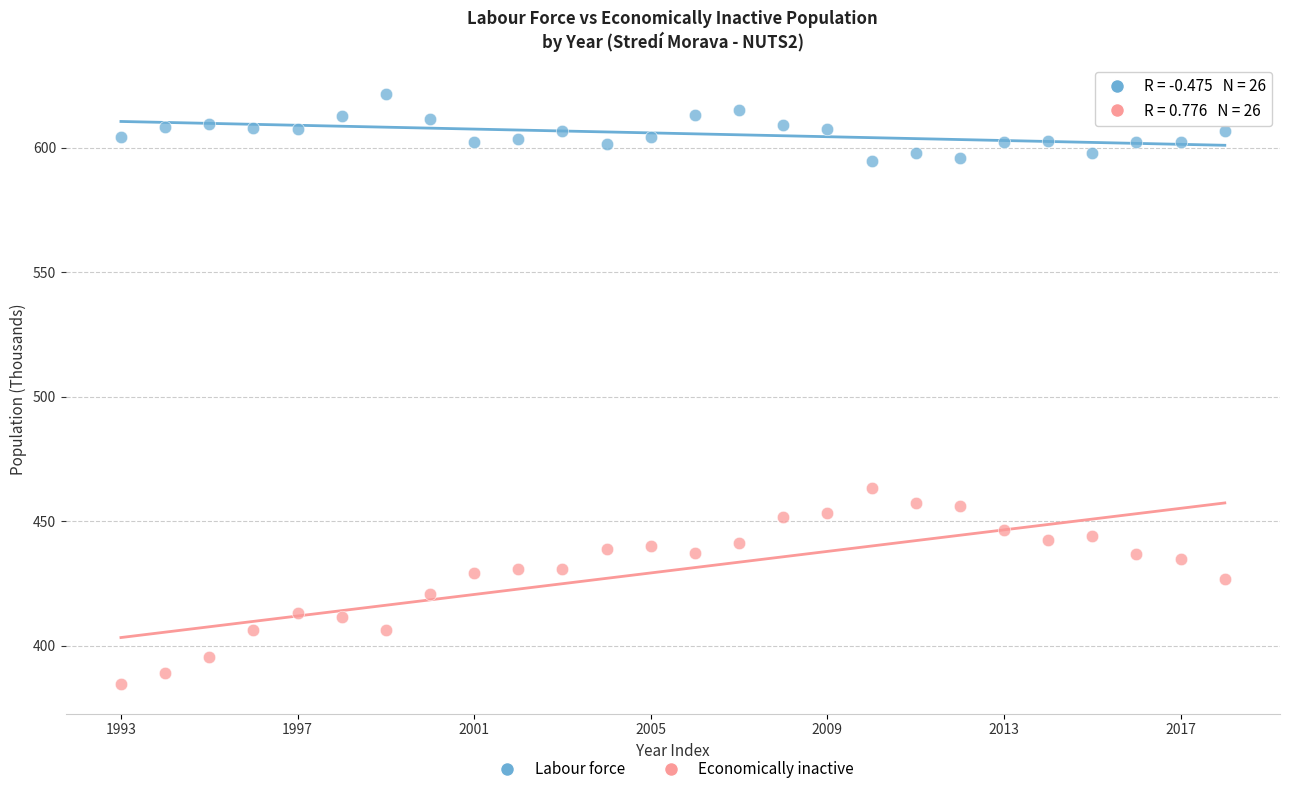

Across all data points, what is the range of Y values (max minus min)?

236.9